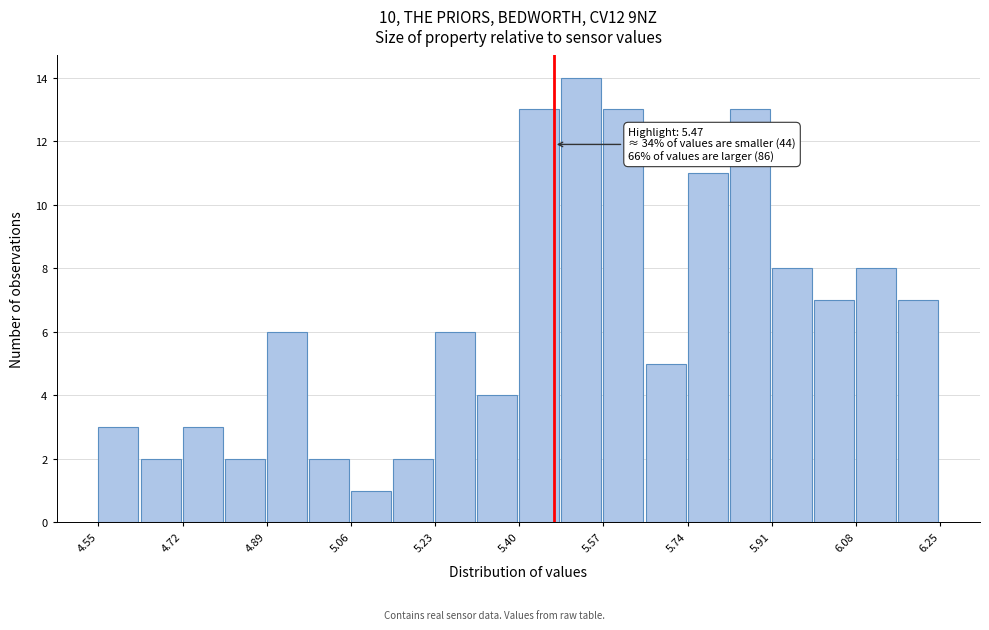

Over which range of the x-axis is the bar tallest?

5.485 to 5.570